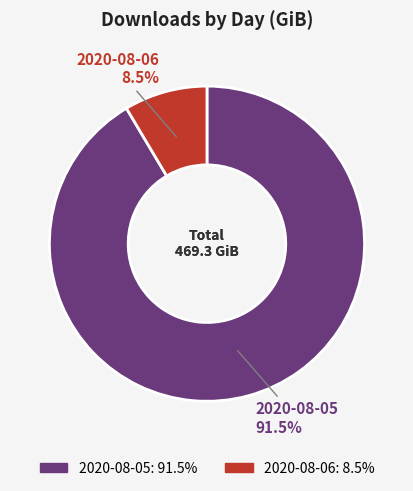

Rank the categories by value from highest to lowest.

2020-08-05, 2020-08-06